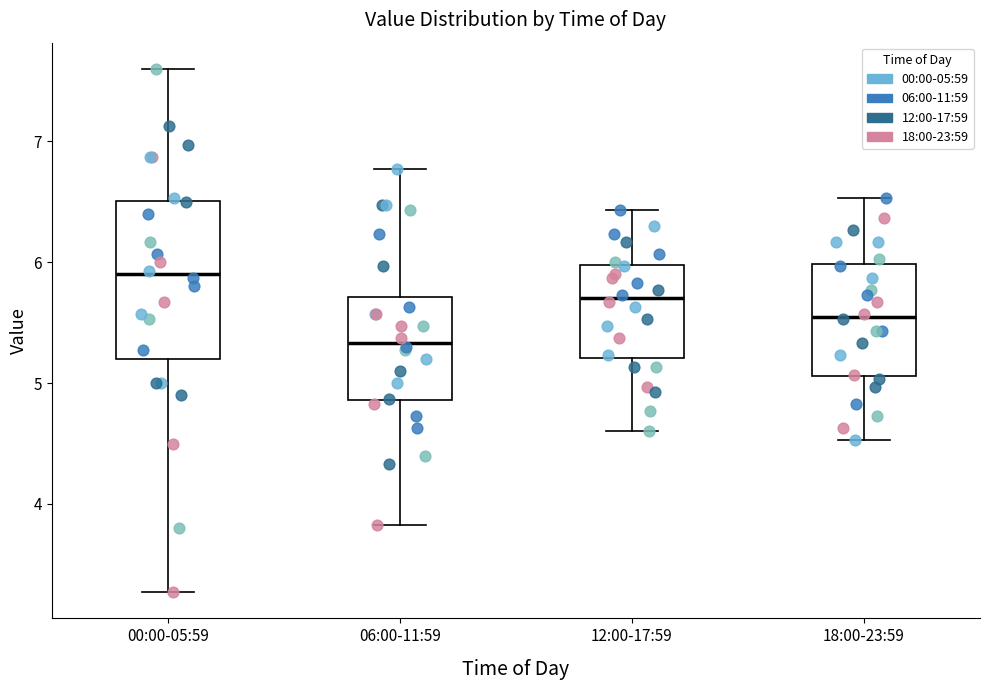

Comparing the boxes themselves (not the whiskers), which one is the tallest?

00:00-05:59